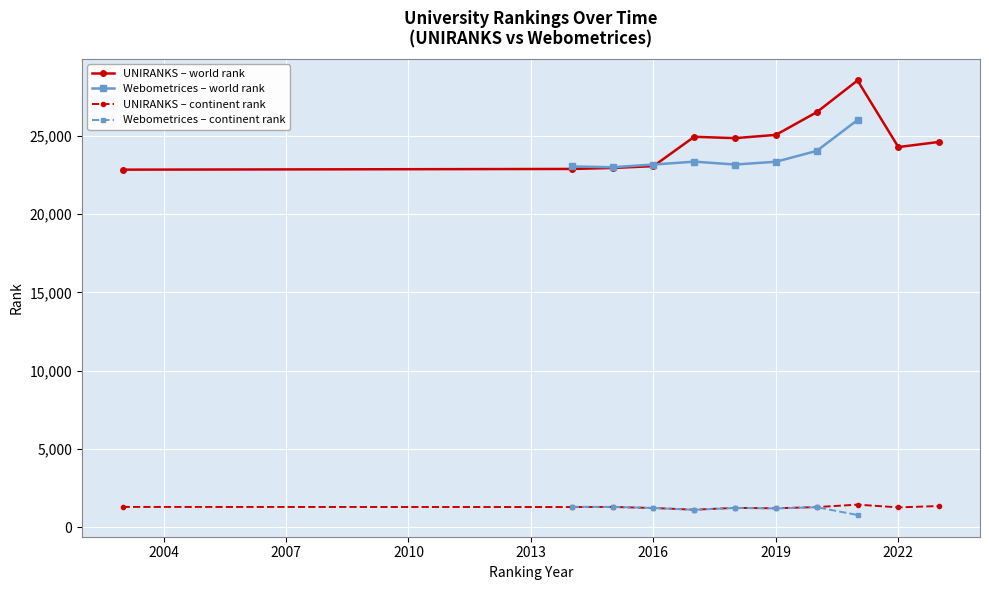

True or false: UNIRANKS – world rank has more than 0 points higher than both neighbors.

True